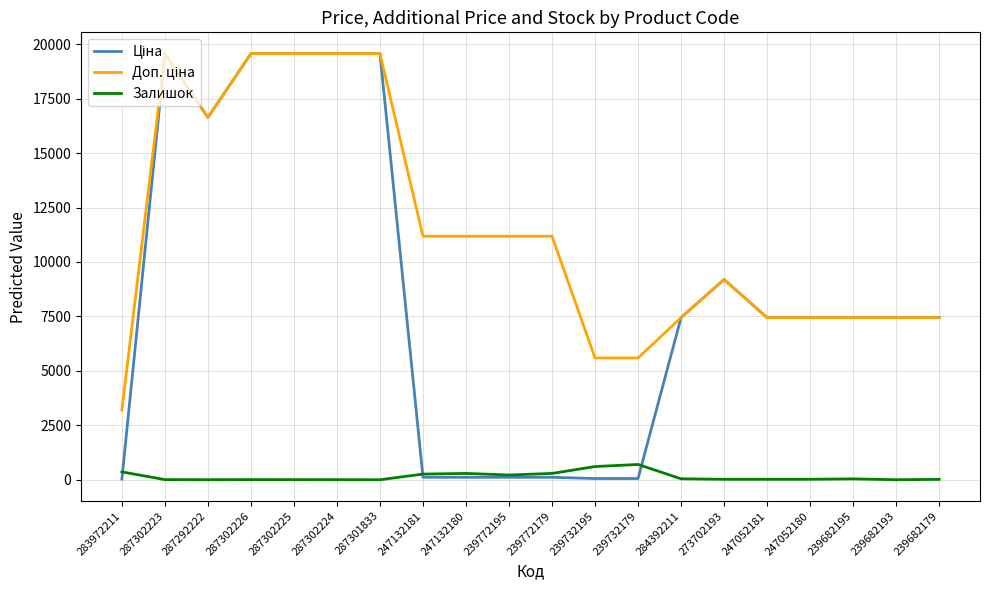

What is the total value across all series at 239682193?

14889.2